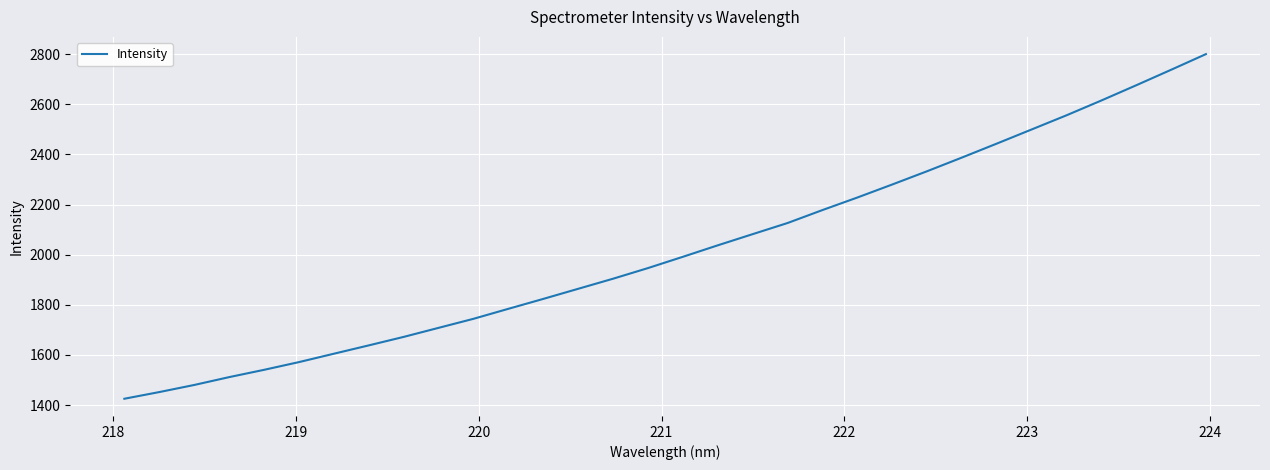

What is the smallest value displayed?

1425.0